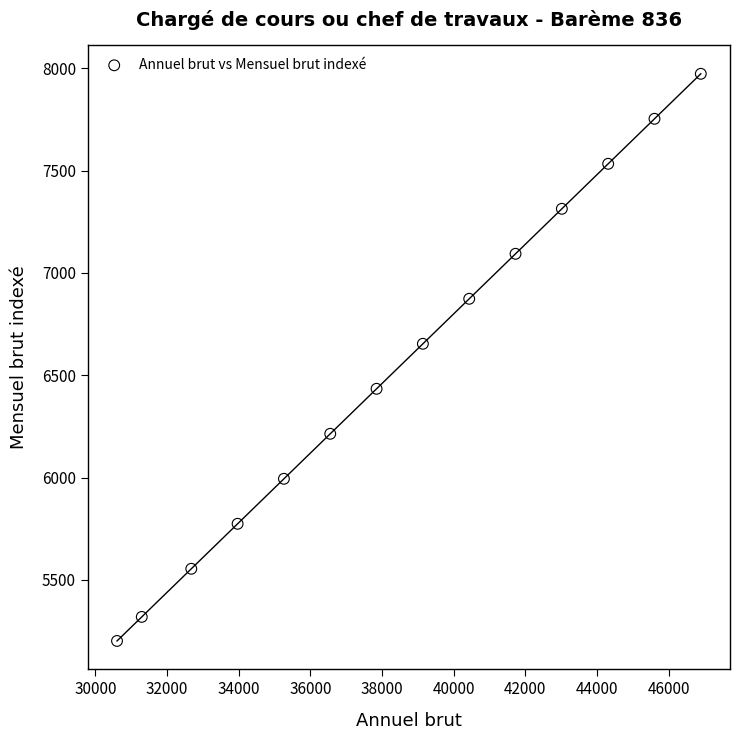

What is the range of X values (max minus min)?

16297.2